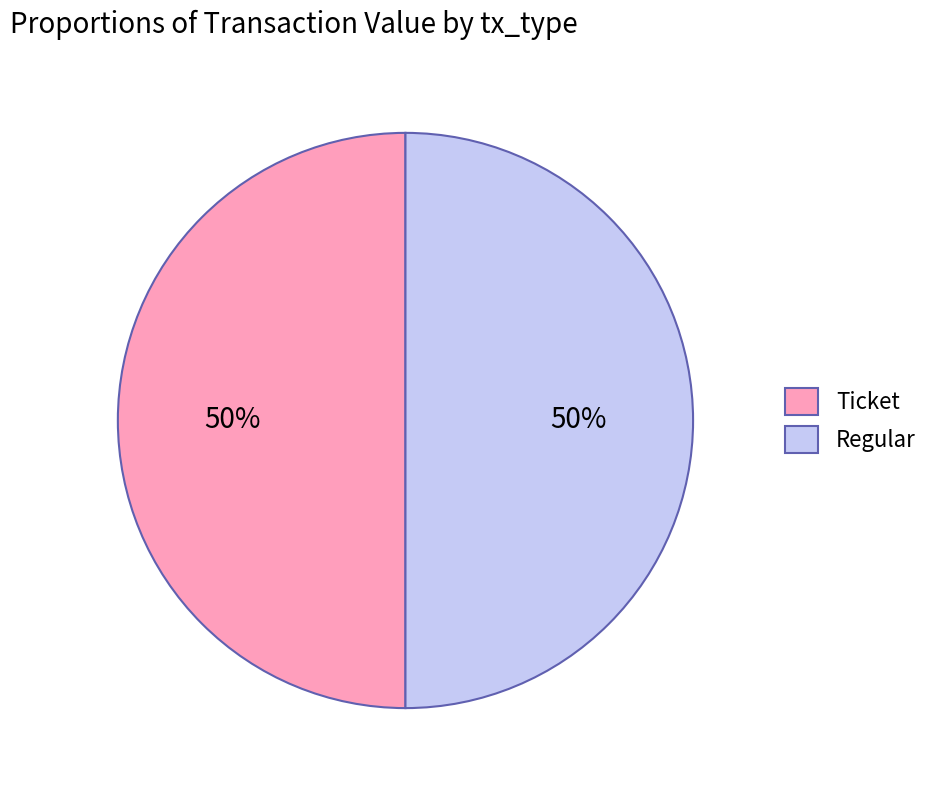

Is it true that Regular is 50% of the pie?

True